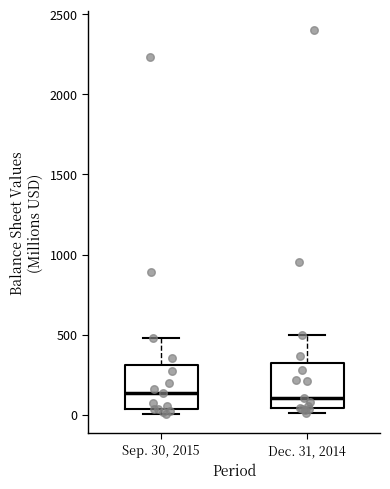

Reading left to right, read every box against the y-axis: the position of its median line, the range the box covers, and the ends of its whiskers. The values are not printed on the chart, so give them approximately, as read against the axis.

Sep. 30, 2015: median 150, box 50 to 300, whiskers 0 to 500
Dec. 31, 2014: median 100, box 50 to 300, whiskers 0 to 500